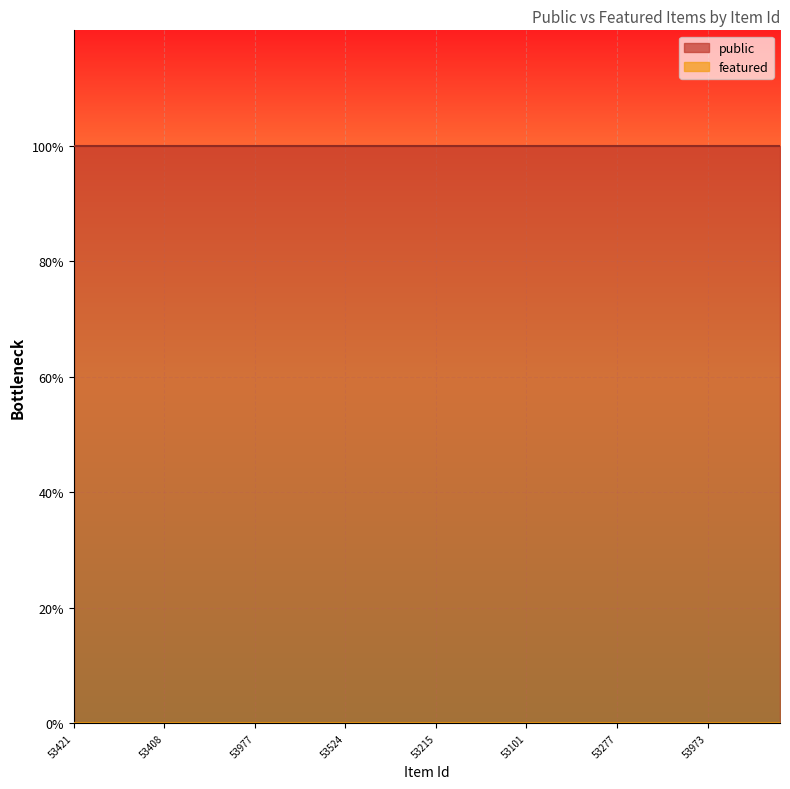

True or false: featured and public cross at least once.

False